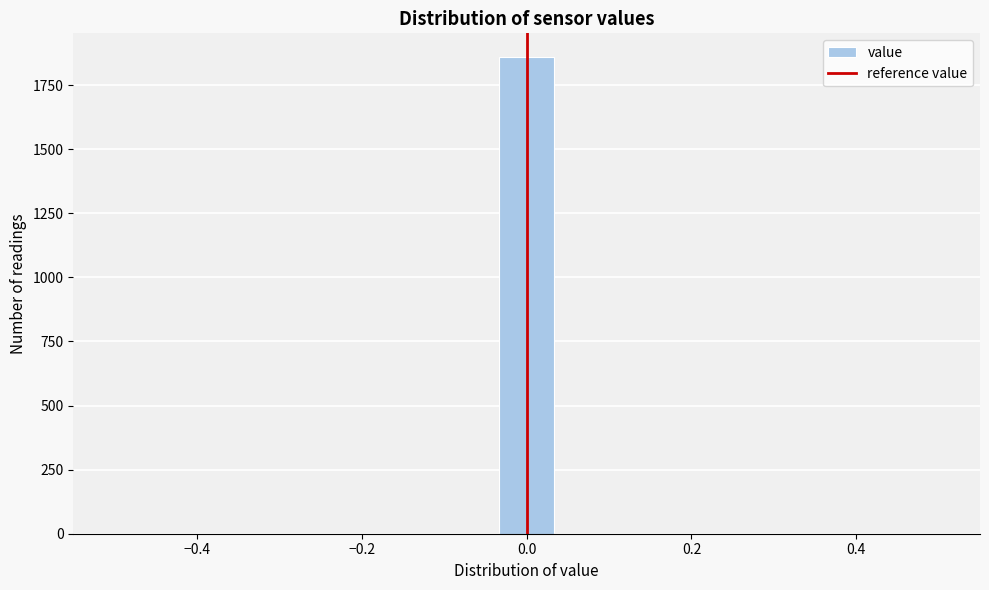

Around what value on the x-axis is the tallest bar? Give the approximate position of its centre, as read against the axis.

0.00